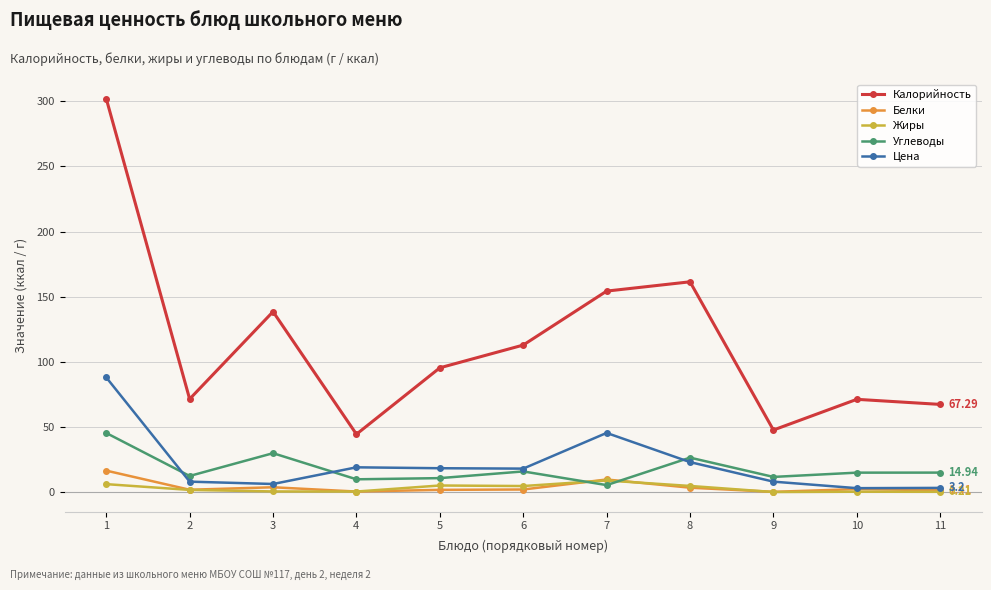

True or false: Жиры and Цена cross at least once.

False